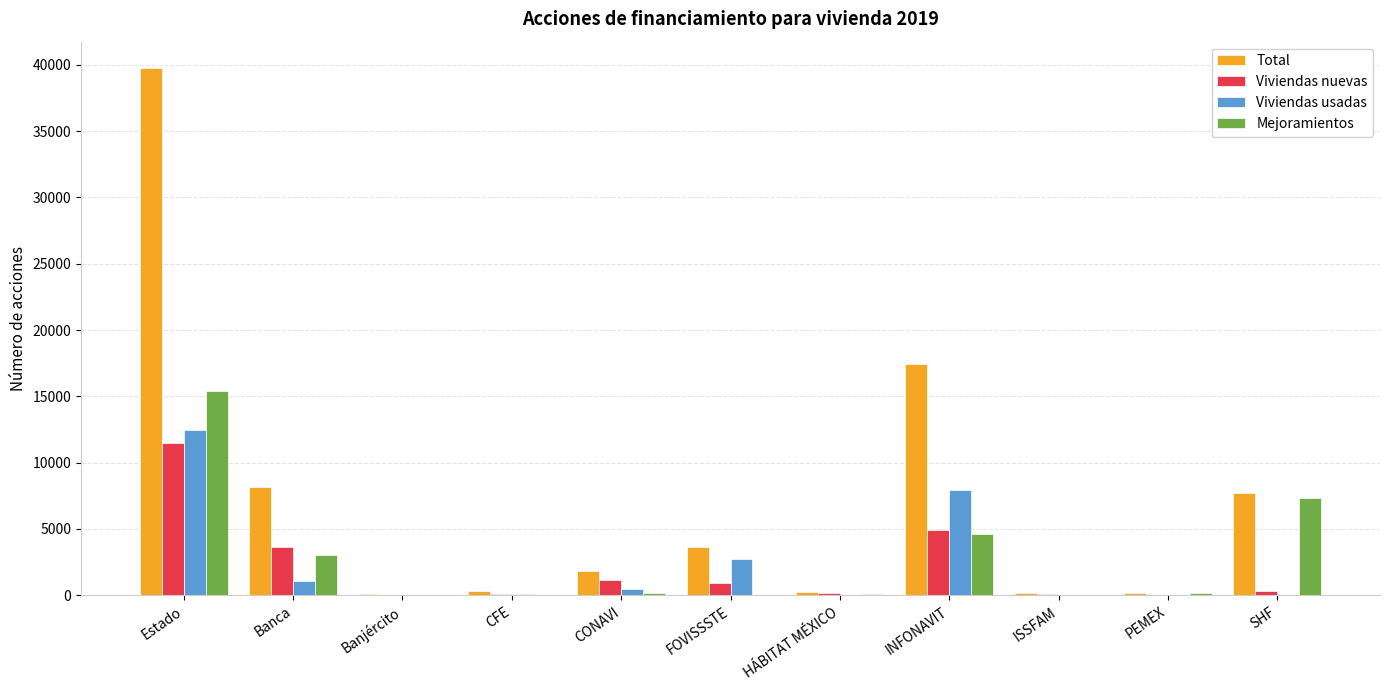

Does the chart contain stacked bars?

No